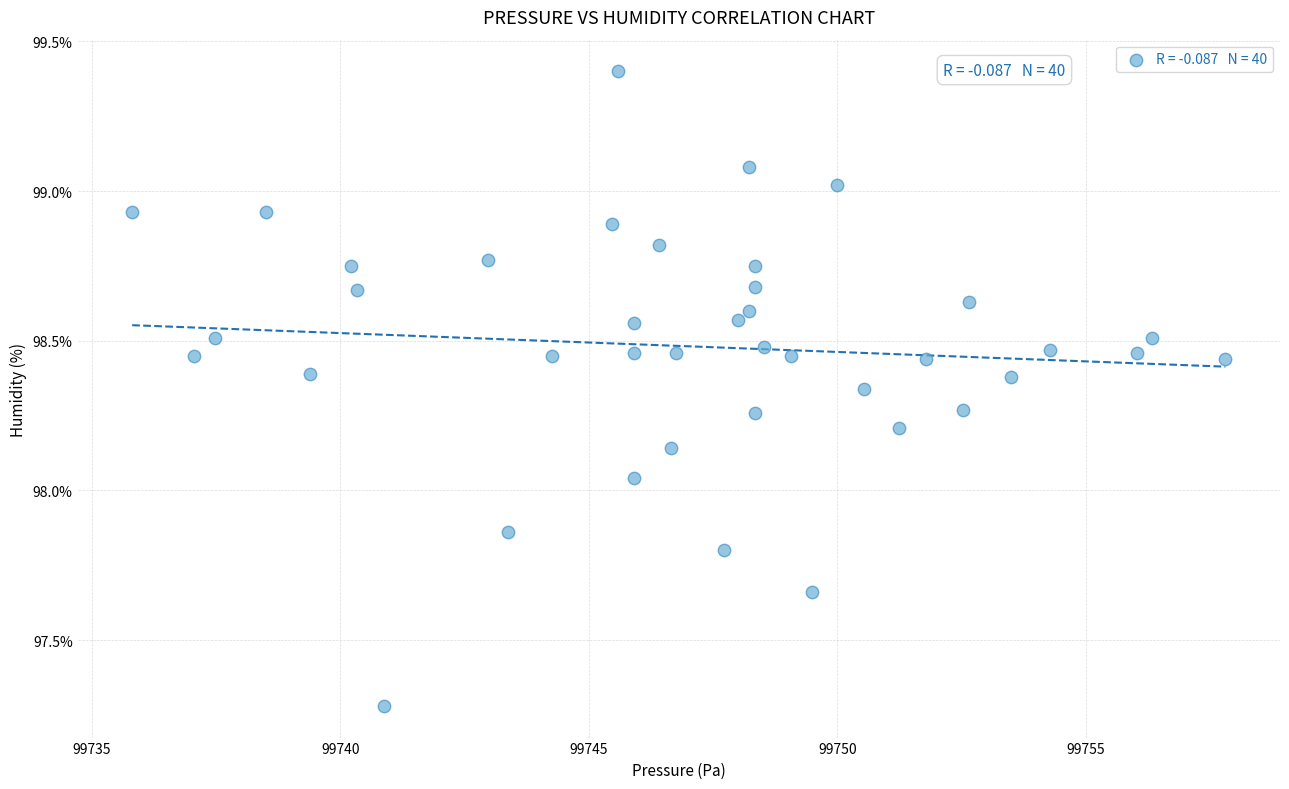

What is the range of Y values (max minus min)?

2.1